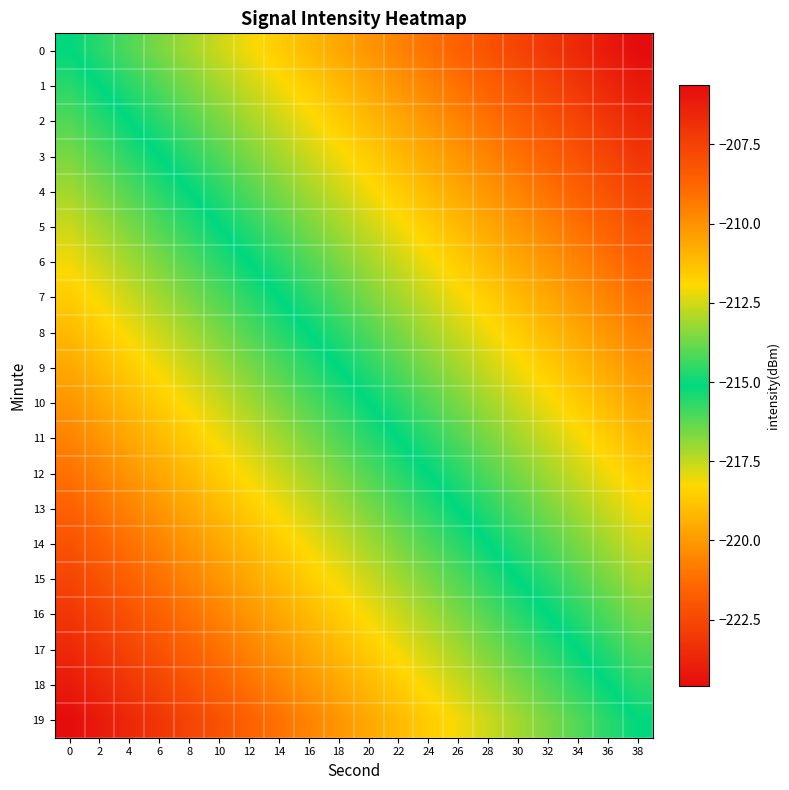

Rank the series by their maximum value, from lowest to highest.

0, 1, 2, 3, 4, 5, 6, 7, 8, 9, 10, 11, 12, 13, 14, 15, 16, 17, 18, 19